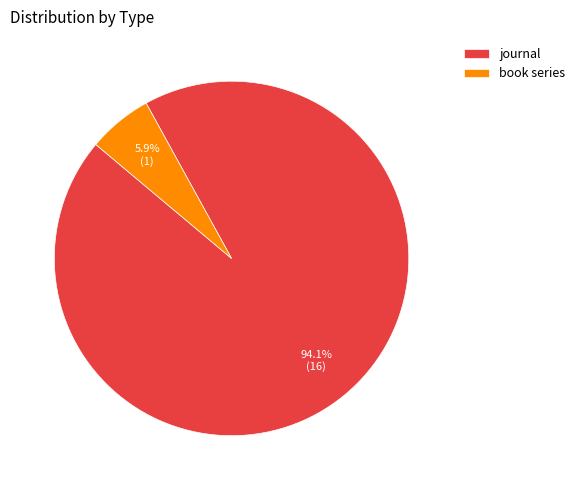

Does book series represent more than half of the total?

No